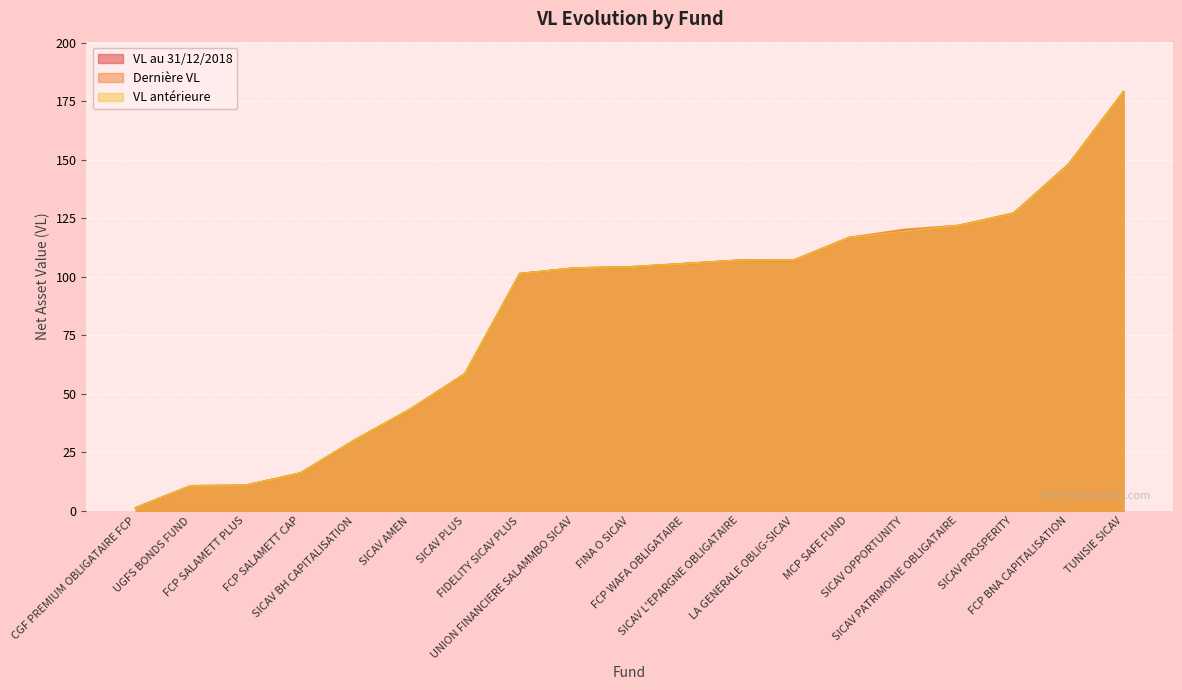

The value of Dernière VL at UNION FINANCIERE SALAMMBO SICAV is 151.4. True or false?

False